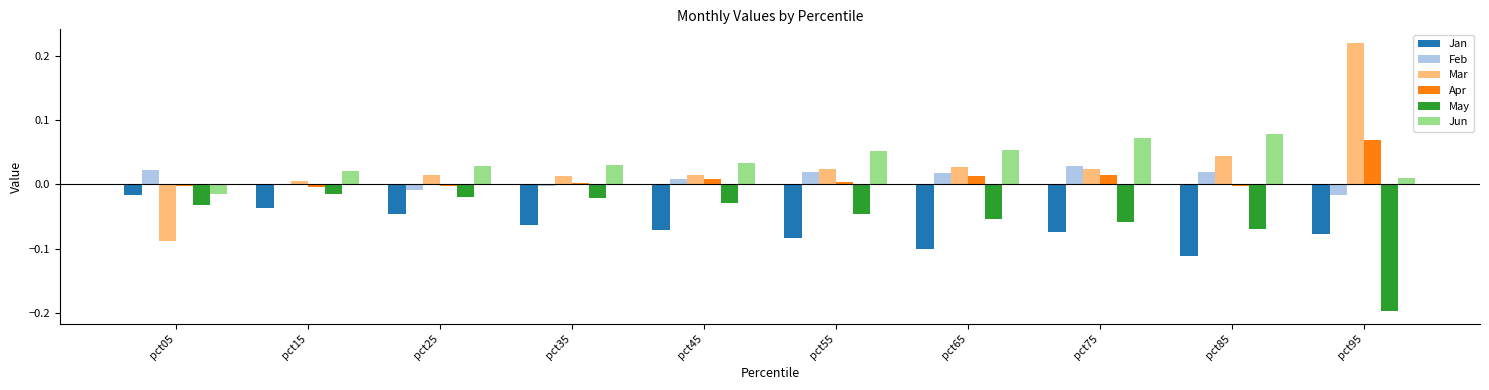

How many series are shown in this chart?

6